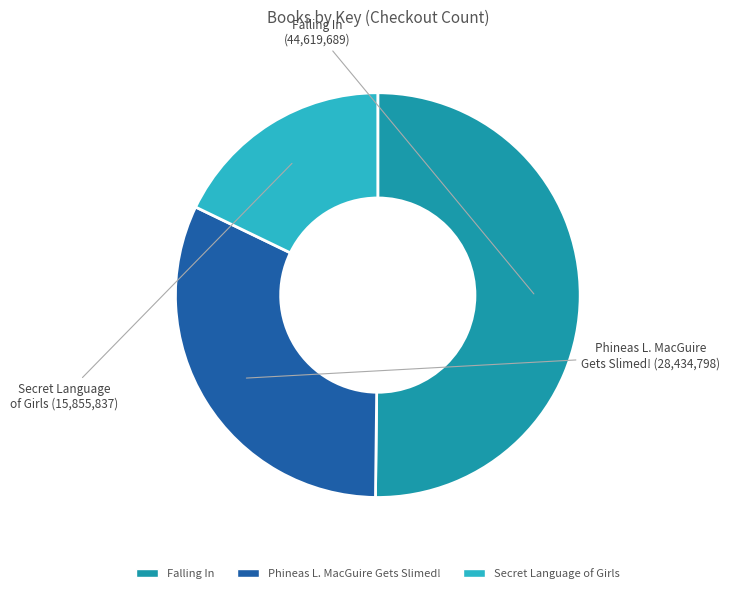

What is the ratio of the value at Secret Language of Girls to the value at Phineas L. MacGuire Gets Slimed!?

0.6